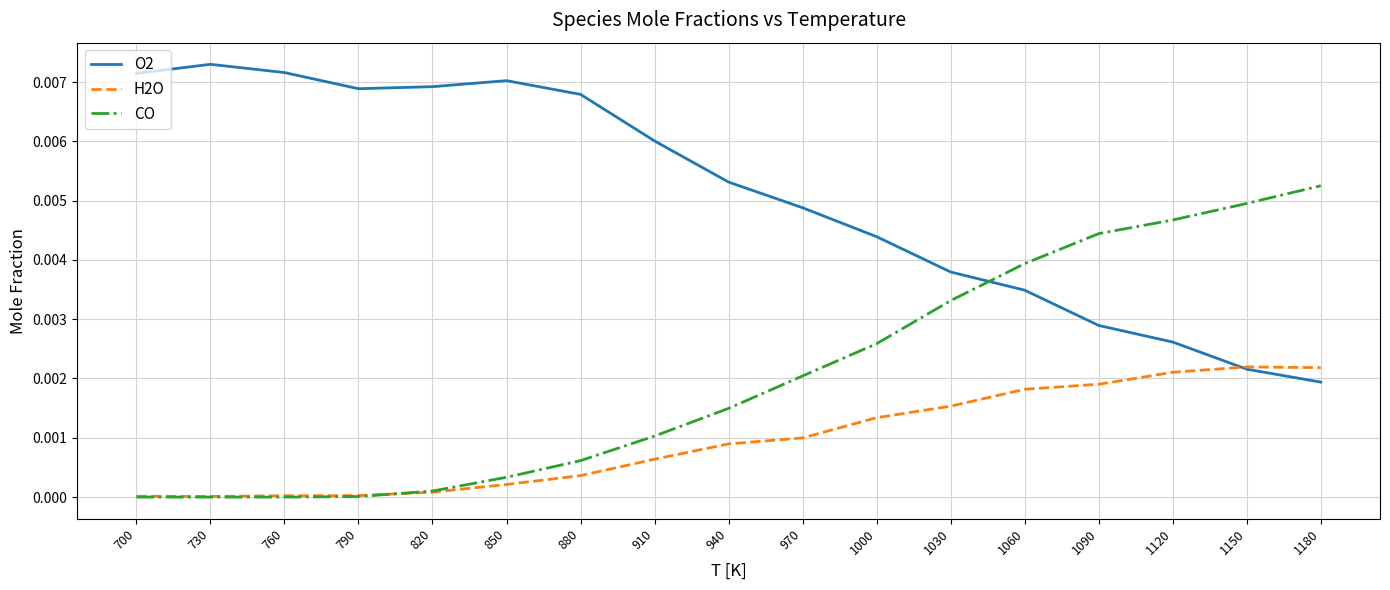

True or false: CO has more than 1 interior local peaks.

False